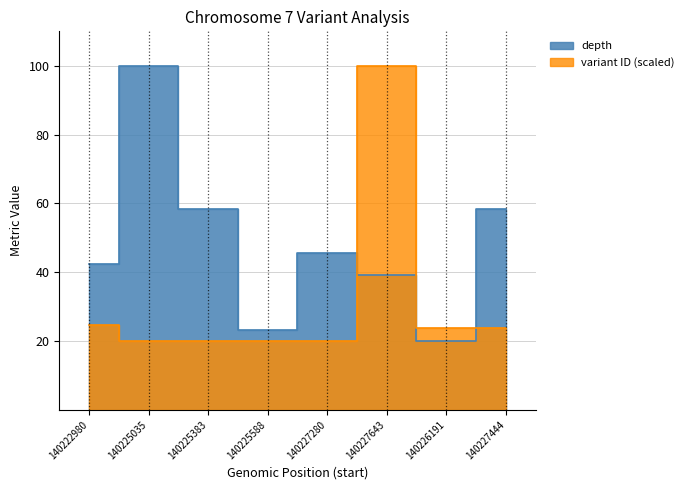

True or false: variant ID (scaled) has more than 1 points higher than both neighbors.

False